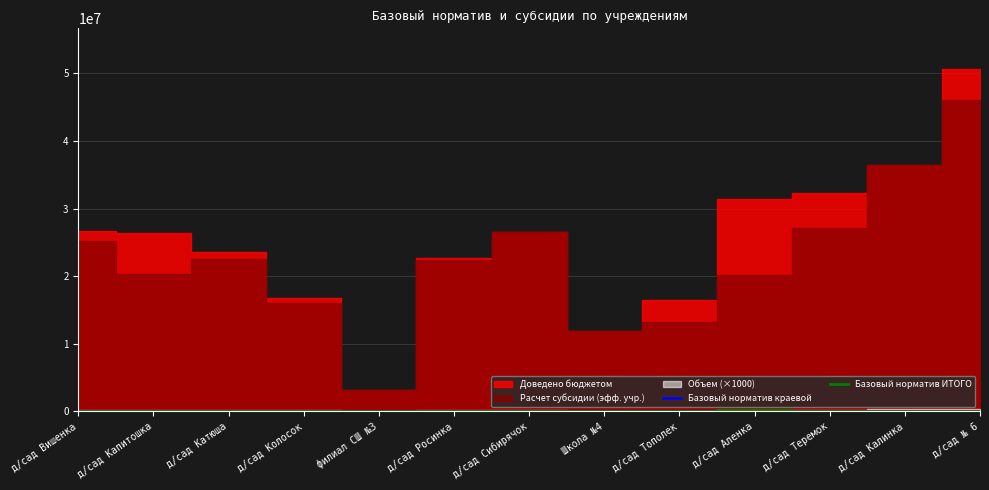

What is the maximum value for Базовый норматив краевой?

128700.5